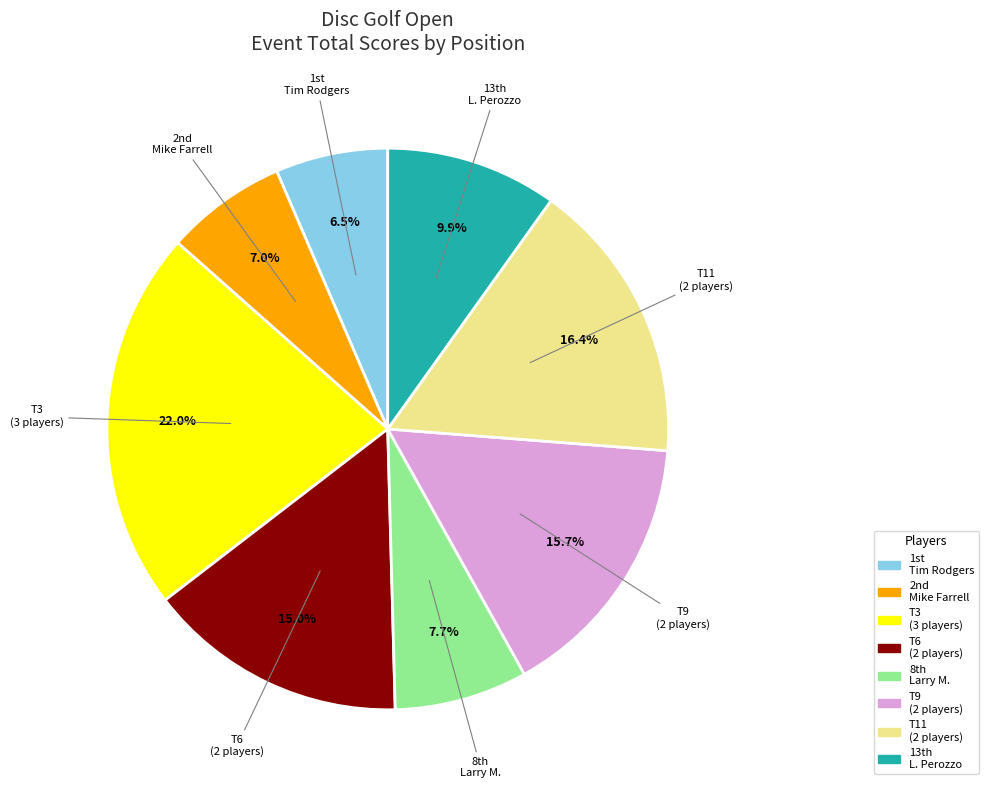

Is there any slice that represents more than half of the pie?

No